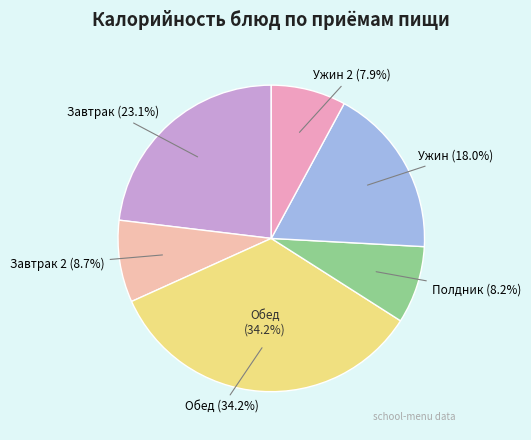

To the nearest percent, what portion does Ужин 2 represent?

8%